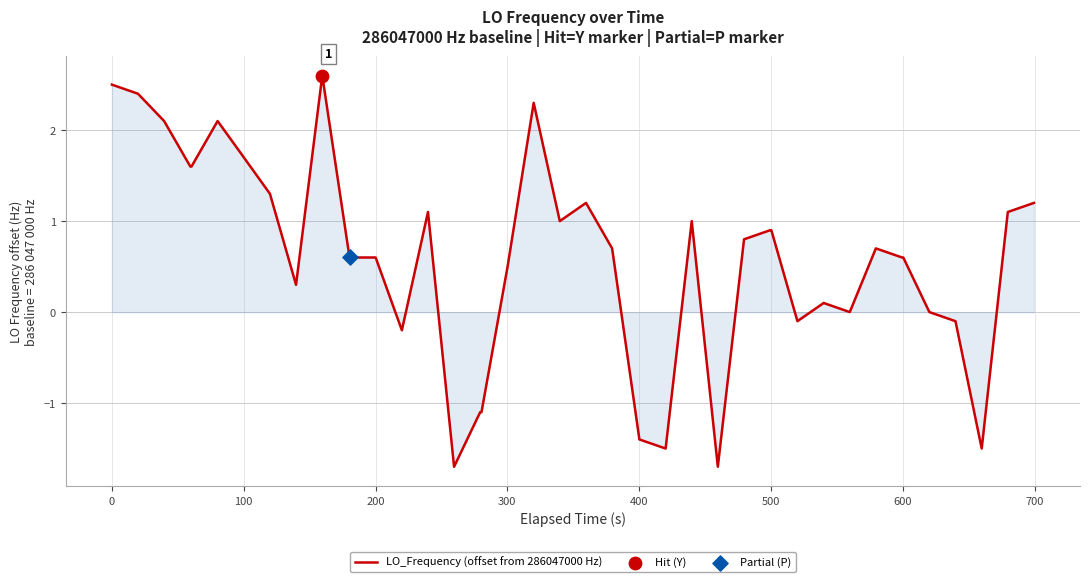

What is the maximum value shown in the chart?

2.6